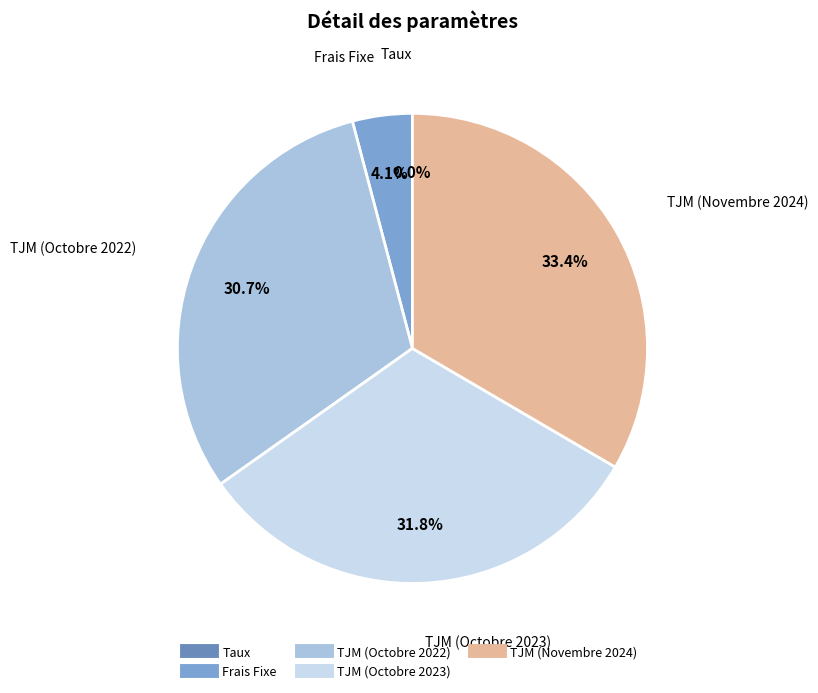

Is it true that TJM (Novembre 2024) is 44% of the pie?

False